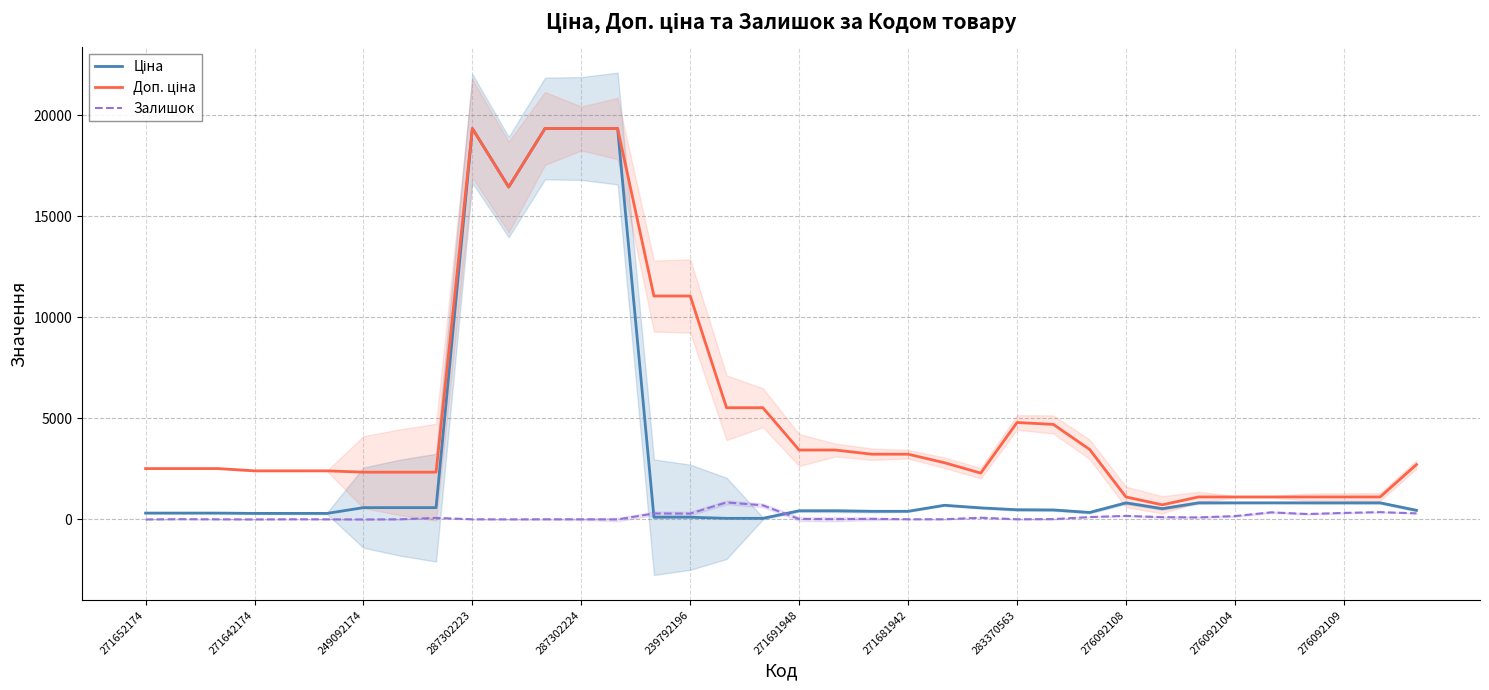

Rank the series by their maximum value, from lowest to highest.

Залишок, Ціна, Доп. ціна